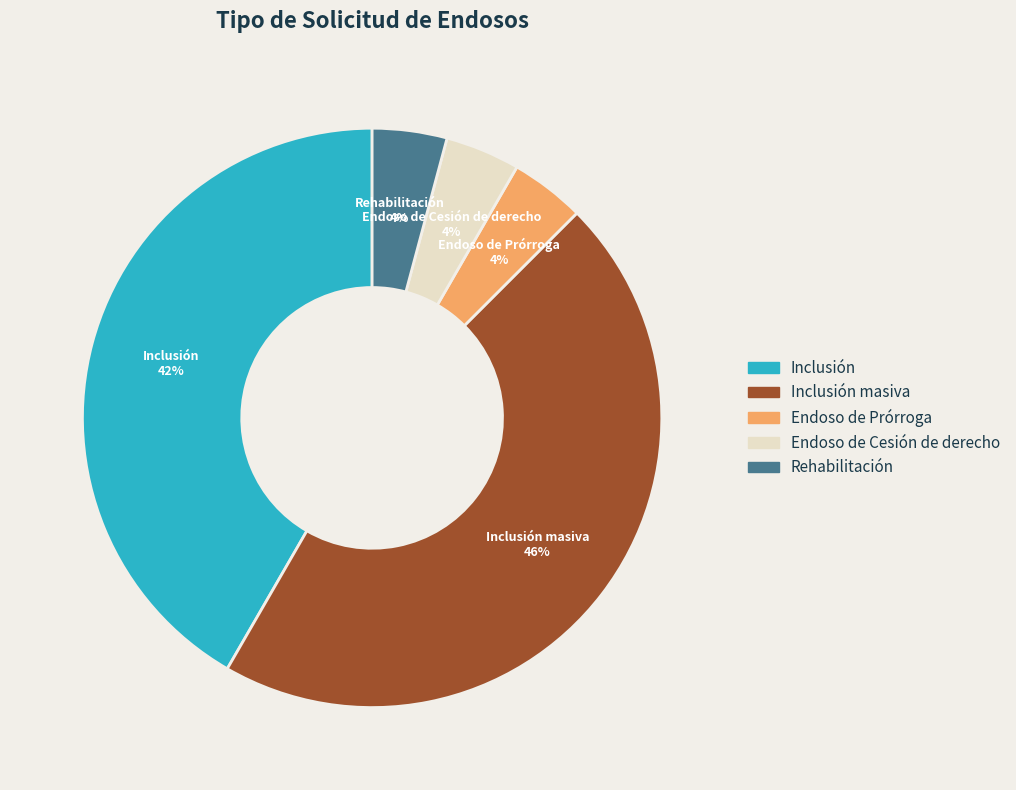

Is there any slice that represents more than half of the pie?

No